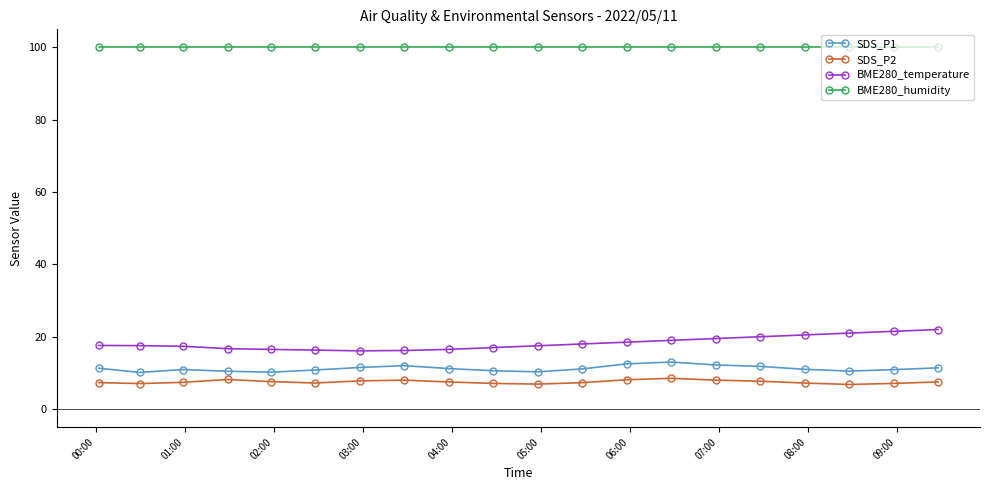

Which series has the largest total across all categories?

BME280_humidity